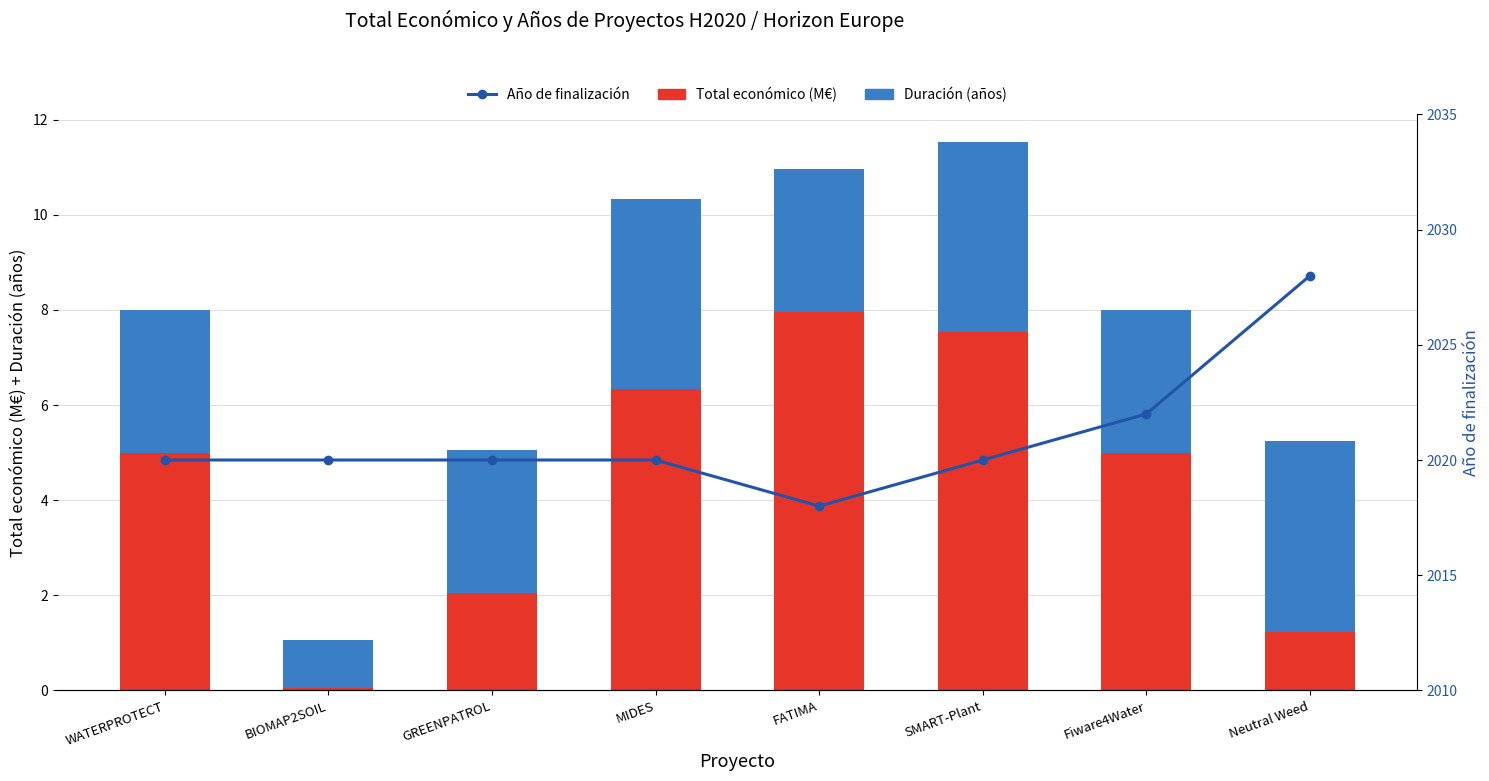

How many groups of bars are there?

8